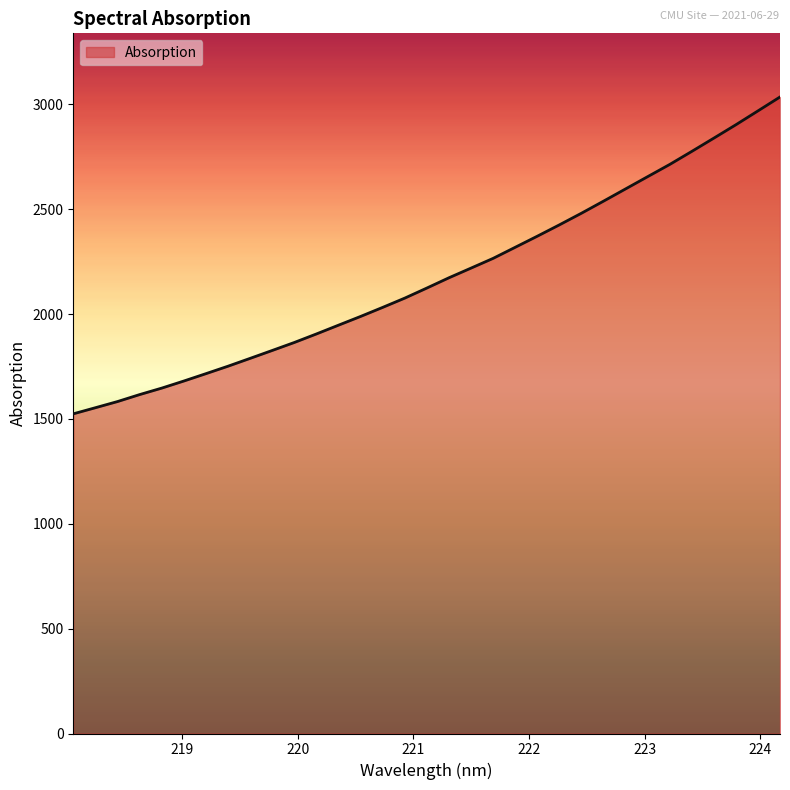

Reading right to left, extract all data points from this chart.

3035.3	2969.0	2902.9	2839.1	2775.8	2713.6	2655.4	2597.0	2538.6	2481.0	2425.5	2371.4	2318.6	2265.7	2219.4	2173.2	2124.3	2076.3	2032.1	1988.9	1947.2	1905.3	1864.7	1826.6	1788.9	1751.5	1715.9	1680.8	1647.0	1616.1	1582.9	1553.5	1524.4